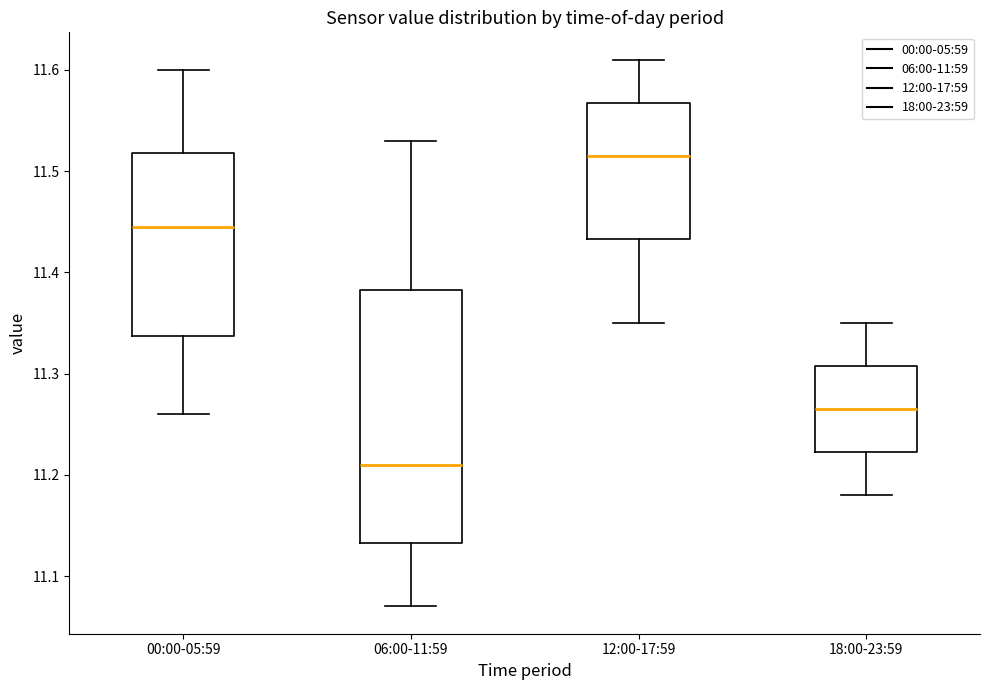

Reading left to right, transcribe this box plot: for each box, give where its median line is, the range the box spans, and where its two whiskers end, as read against the y-axis. The values are not printed on the chart, so give them approximately, as read against the axis.

00:00-05:59: median 11.45, box 11.34 to 11.52, whiskers 11.26 to 11.60
06:00-11:59: median 11.21, box 11.13 to 11.38, whiskers 11.07 to 11.53
12:00-17:59: median 11.52, box 11.43 to 11.57, whiskers 11.35 to 11.61
18:00-23:59: median 11.27, box 11.22 to 11.31, whiskers 11.18 to 11.35